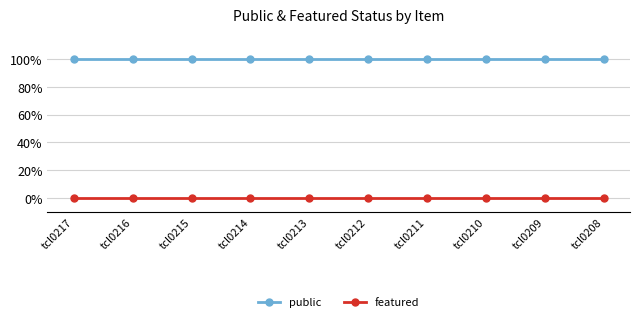

Which series has the largest total across all categories?

public